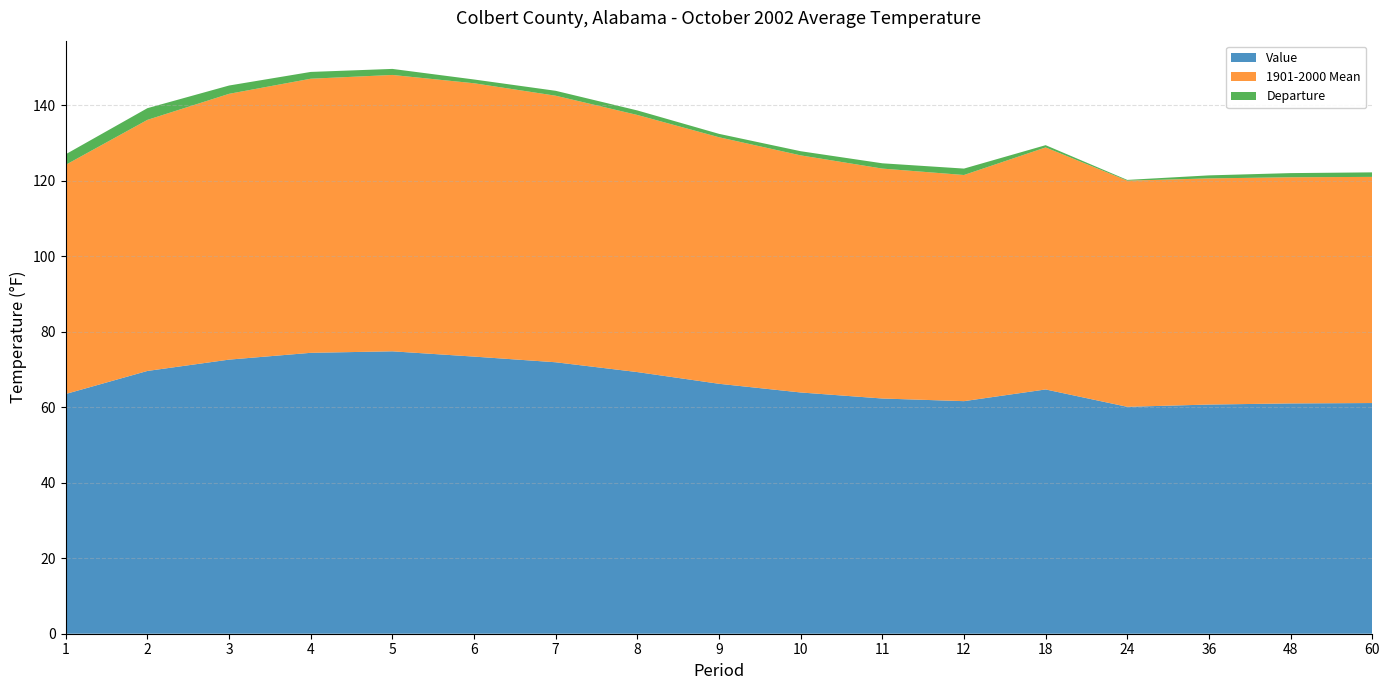

Reading left to right, transcribe all the data shown in this chart.

Value: 63.5	69.6	72.6	74.4	74.8	73.4	71.9	69.3	66.2	63.9	62.3	61.6	64.7	60.1	60.7	61.0	61.1
1901-2000 Mean: 60.7	66.5	70.4	72.6	73.2	72.4	70.6	68.1	65.3	62.8	60.9	59.9	64.1	59.9	59.9	59.9	59.9
Departure: 2.8	3.1	2.2	1.8	1.6	1.0	1.3	1.2	0.9	1.1	1.4	1.7	0.6	0.2	0.8	1.1	1.2